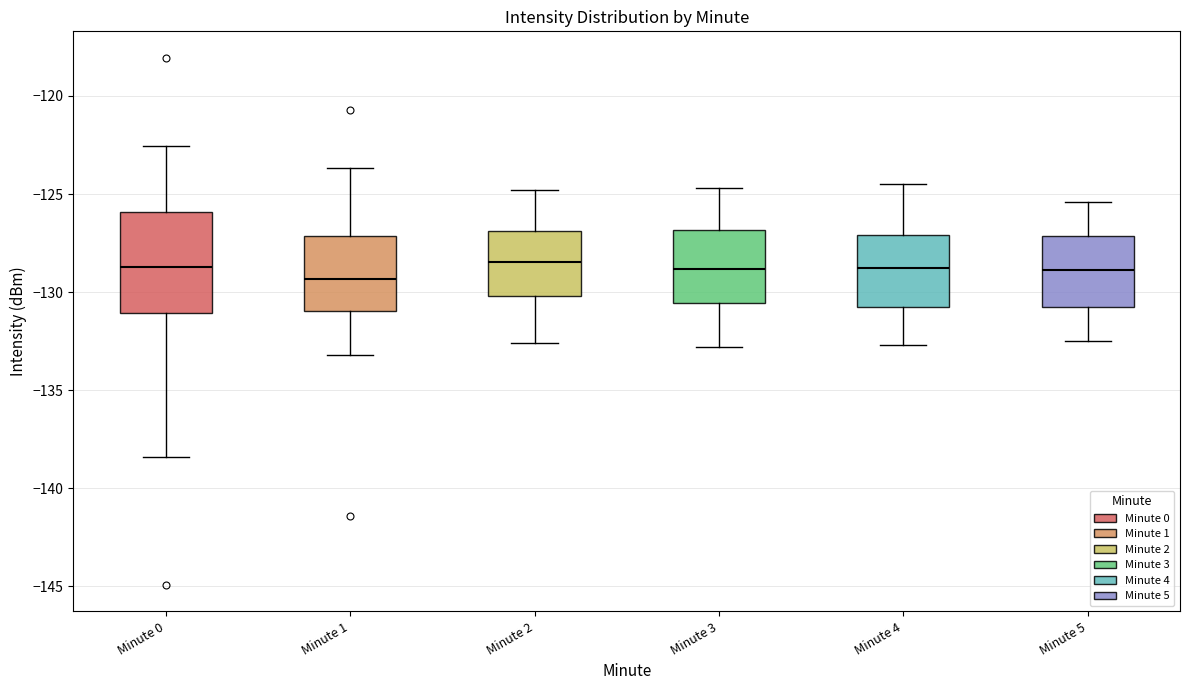

Comparing the boxes themselves (not the whiskers), which one is the tallest?

Minute 0